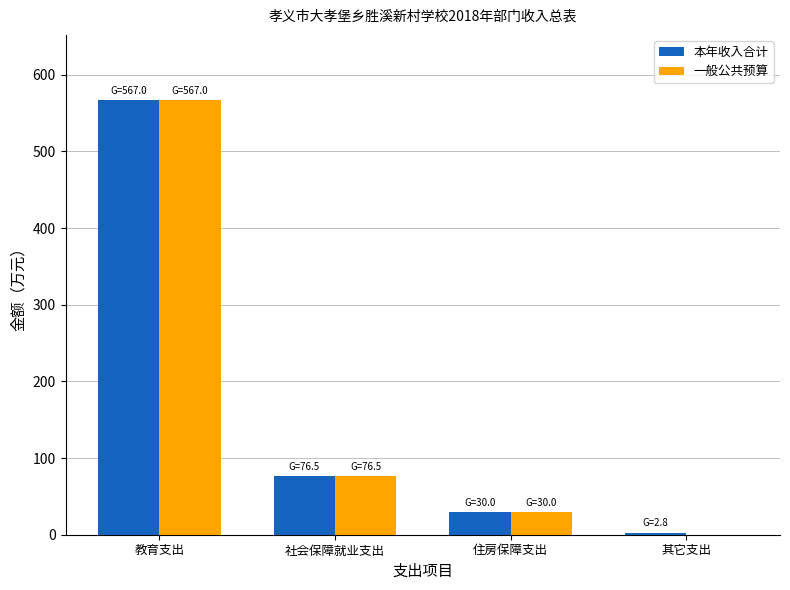

At which category is the sum across all series the highest?

教育支出